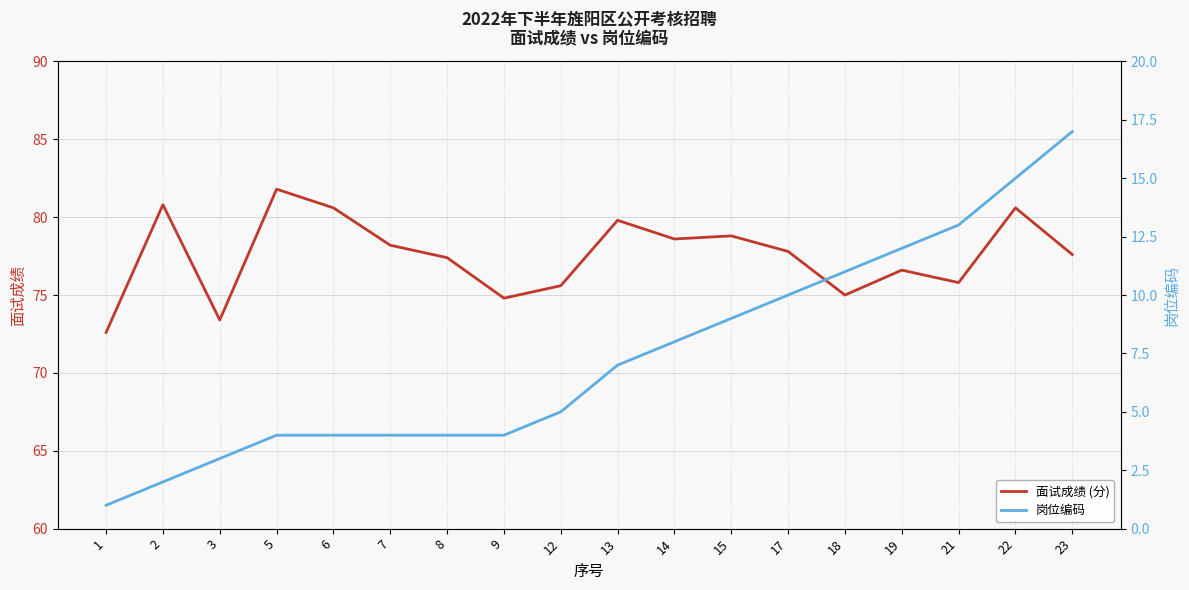

What is the spread (max minus min) of values at 22?

65.6